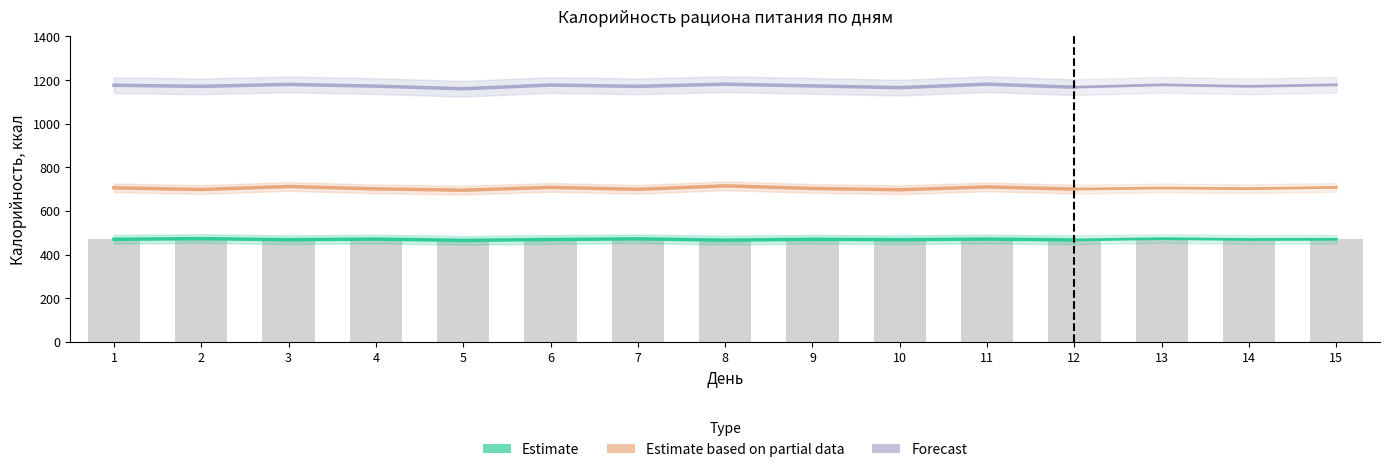

At which category does the chart reach its minimum across all series?

5